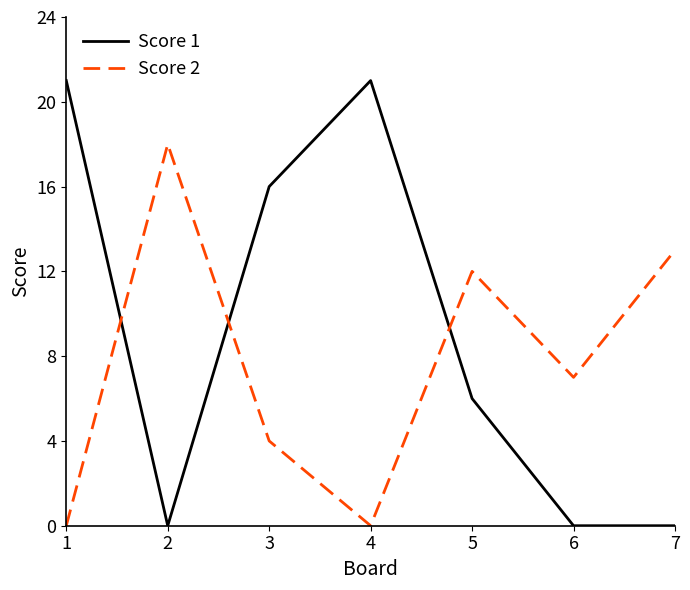

What is the sum of all Score 2 values?

54